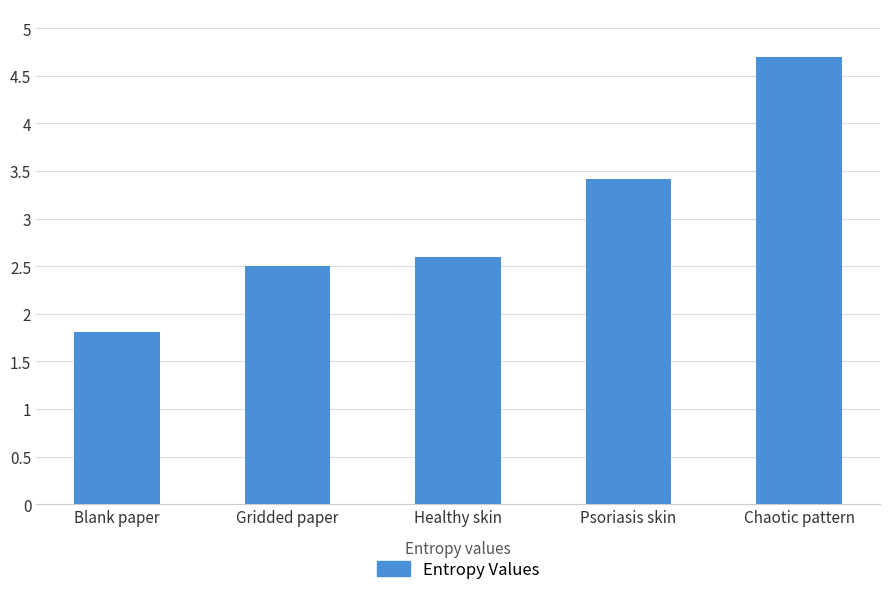

What is the approximate value at Psoriasis skin?

3.4